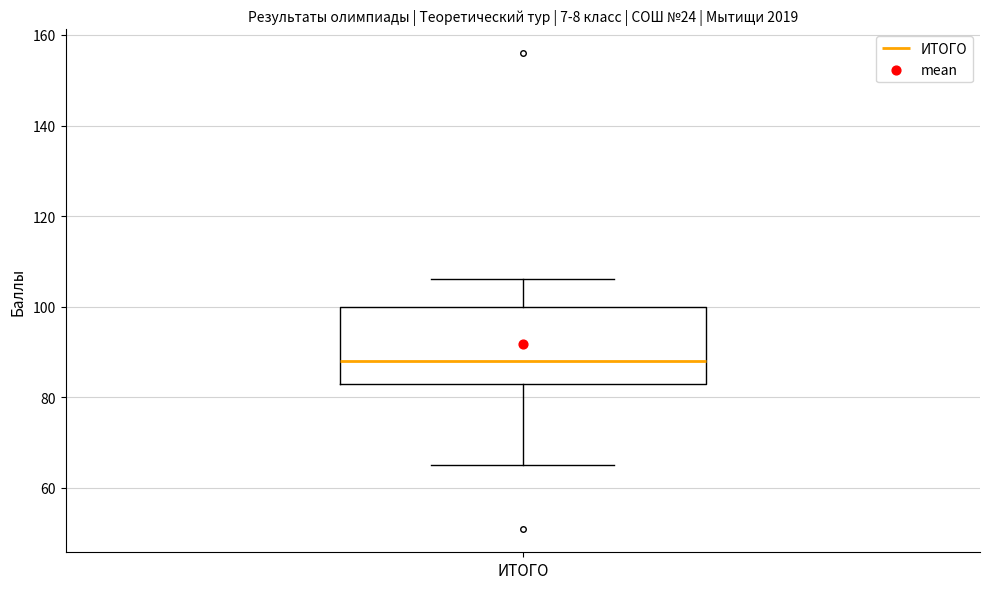

Read this box plot against the y-axis: the position of the median line, the range covered by the box, and the ends of both whiskers. The values are not printed on the chart, so give them approximately, as read against the axis.

median 88, box 84 to 100, whiskers 66 to 106